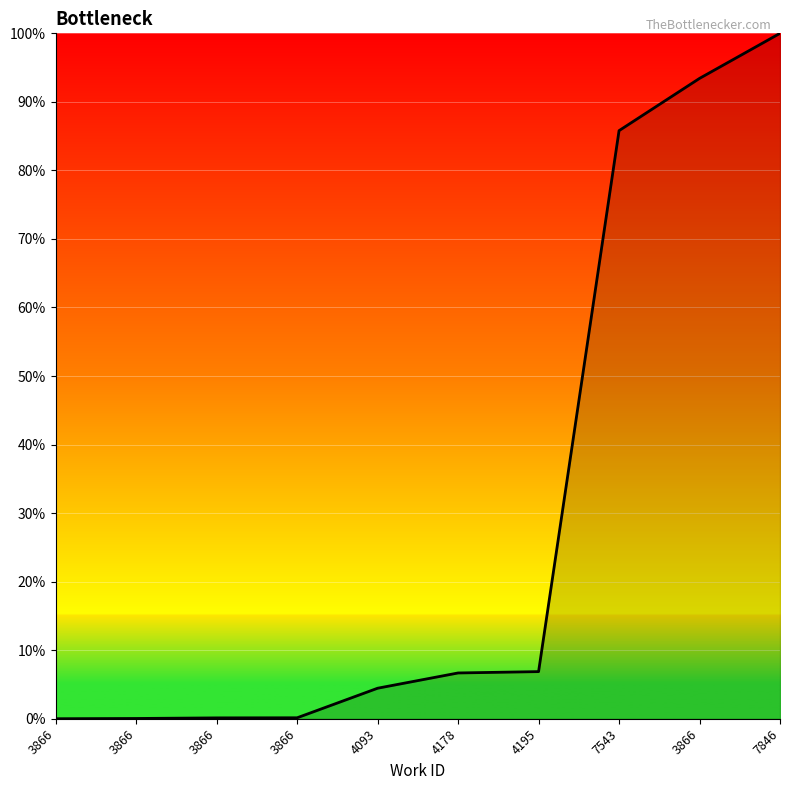

What is the difference between the maximum and minimum values?

100.0